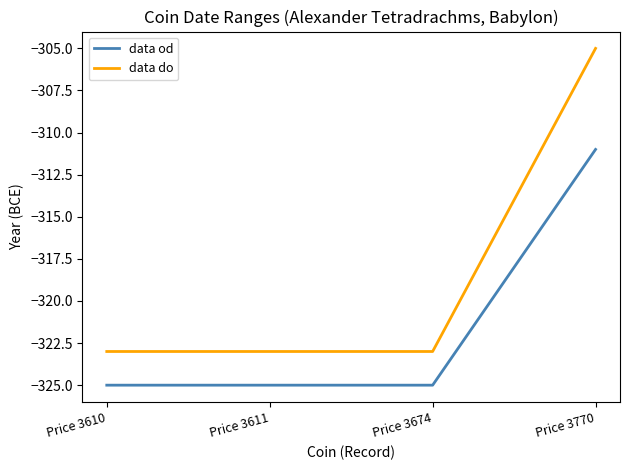

What value does the data od series have at Price 3610?

-325